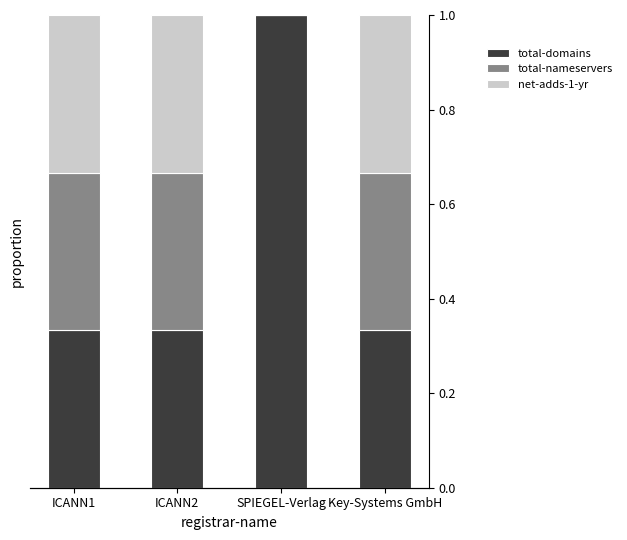

What is the average value of the total-domains series?

0.5